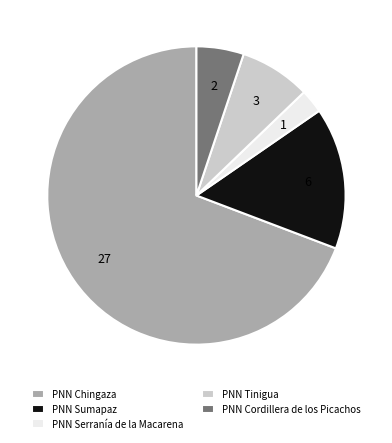

What is the smallest slice in the pie chart?

PNN Serranía de la Macarena